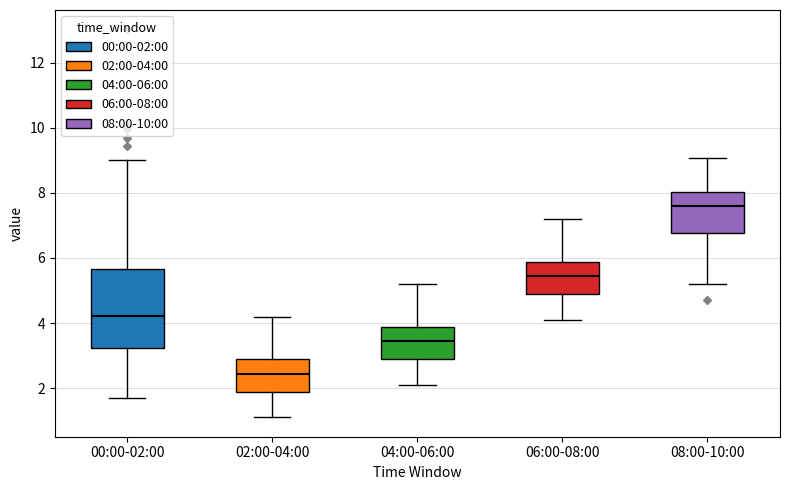

Comparing the boxes themselves (not the whiskers), which one is the tallest?

00:00-02:00